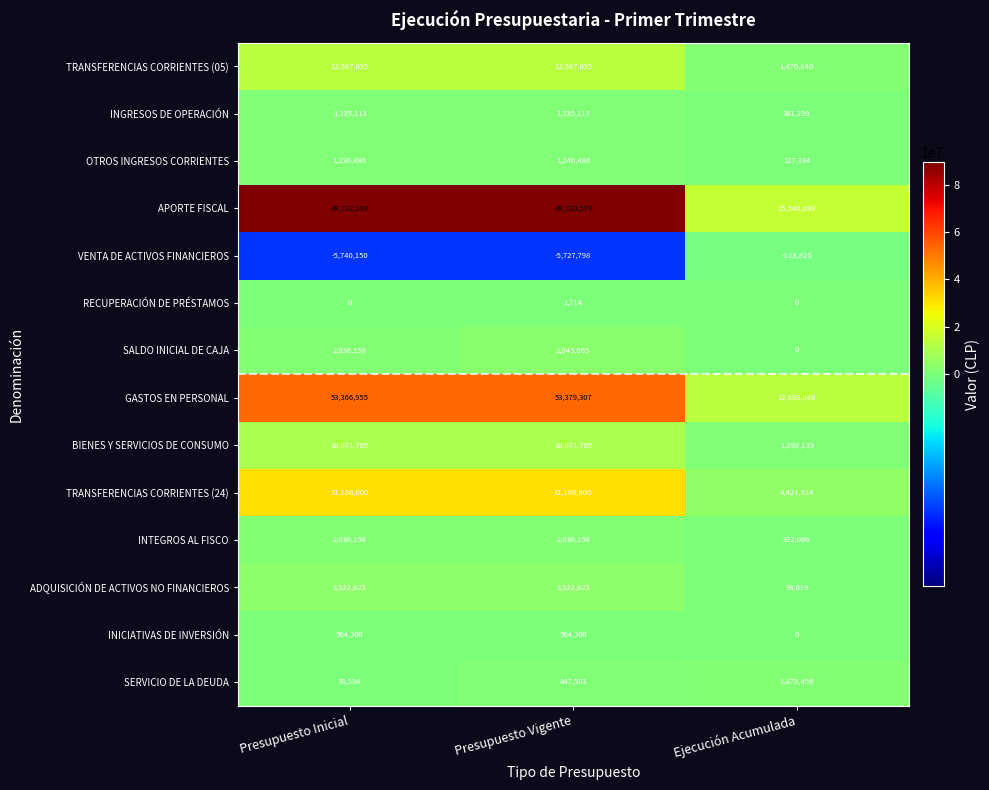

Which series has the widest spread of values?

APORTE FISCAL